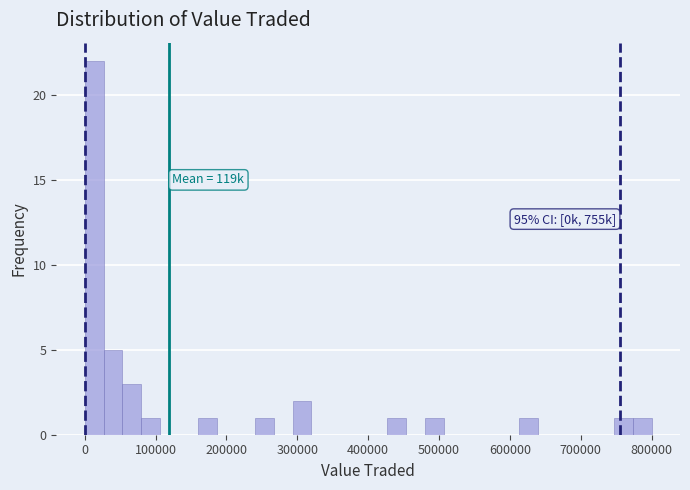

Read against the x-axis, roughly where is the centre of the tallest bar?

10000